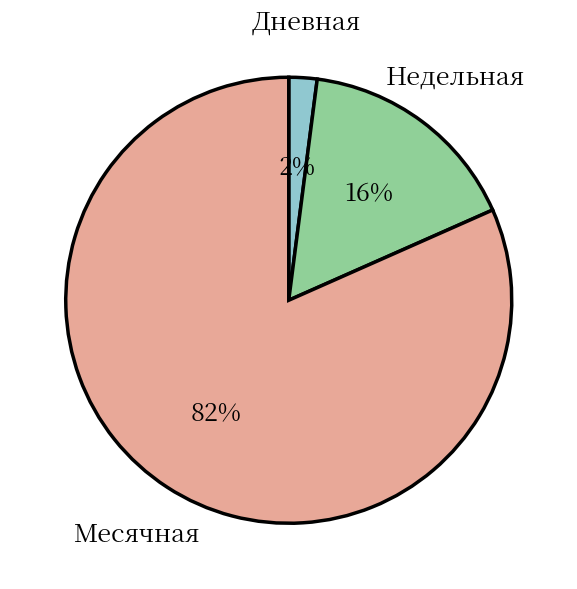

Which has a higher value, Недельная or Месячная?

Месячная